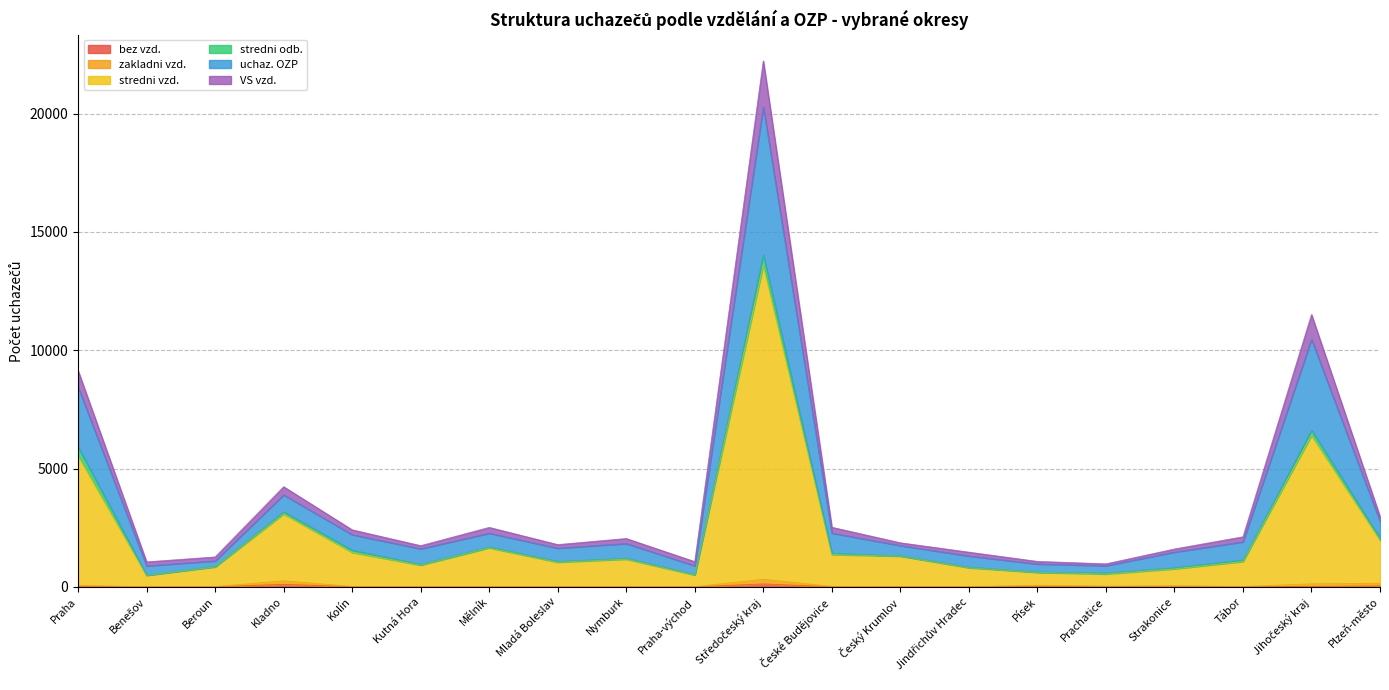

At which category is the sum across all series the highest?

Středočeský kraj